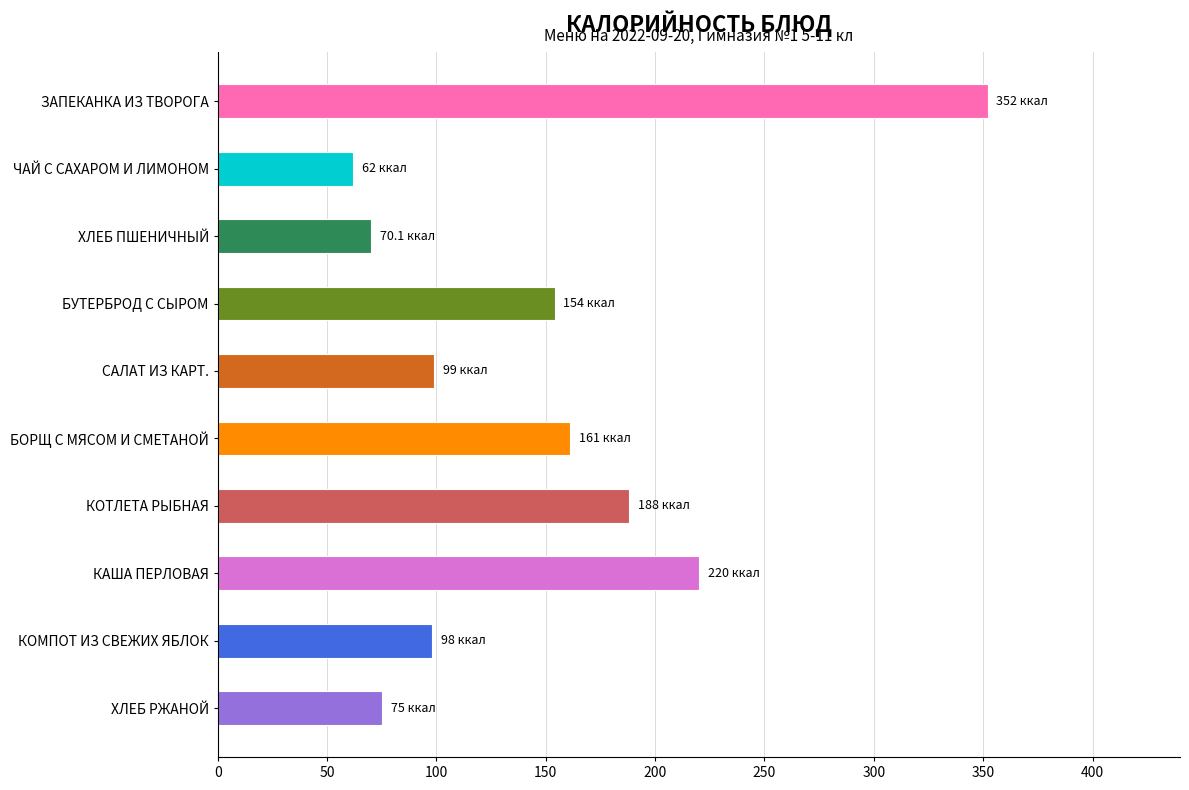

What is the smallest value displayed?

62.0